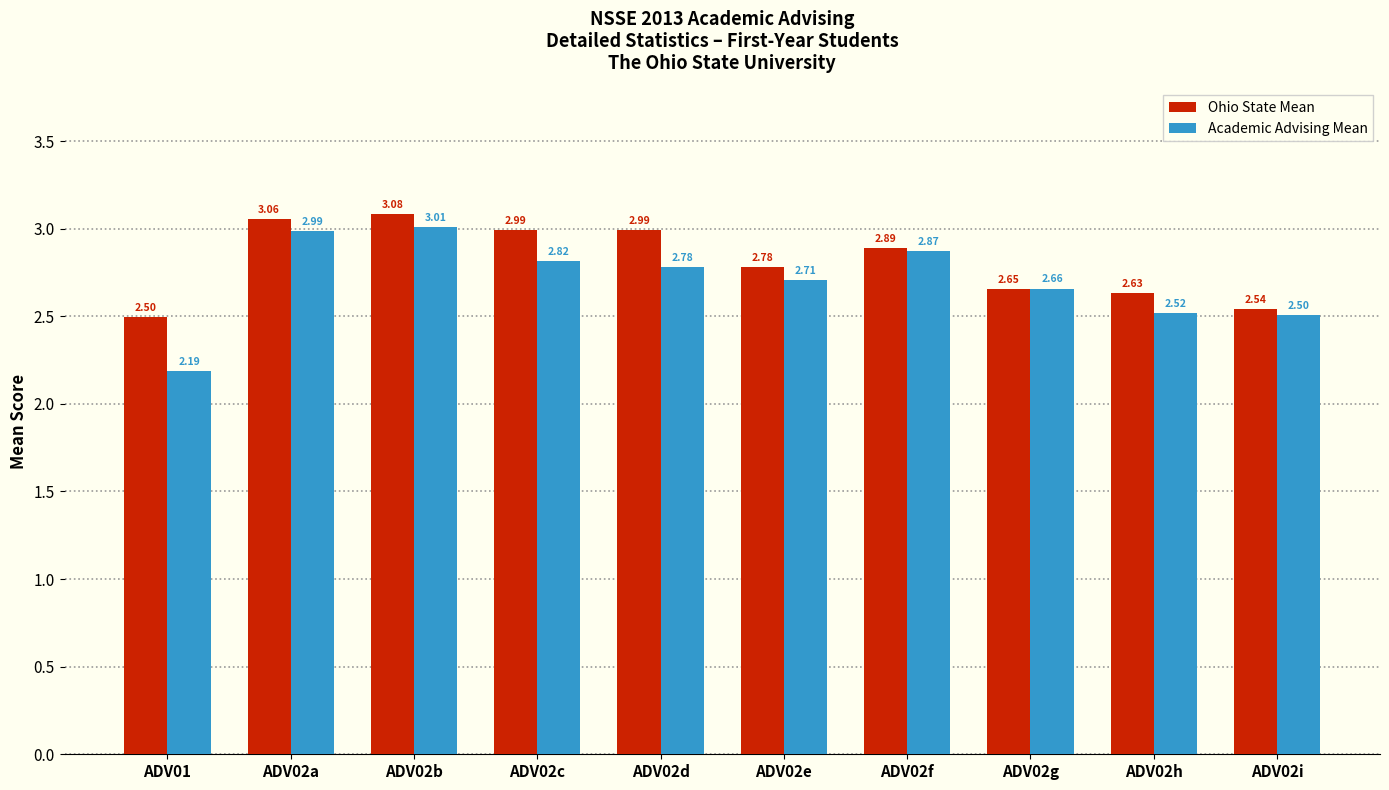

What is the difference between the second highest and second lowest values in the Academic Advising Mean series?

0.5